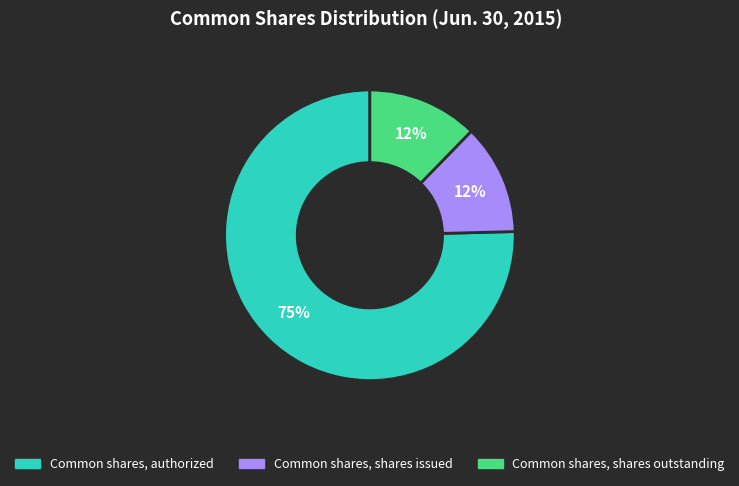

Count the number of slices in the pie.

3